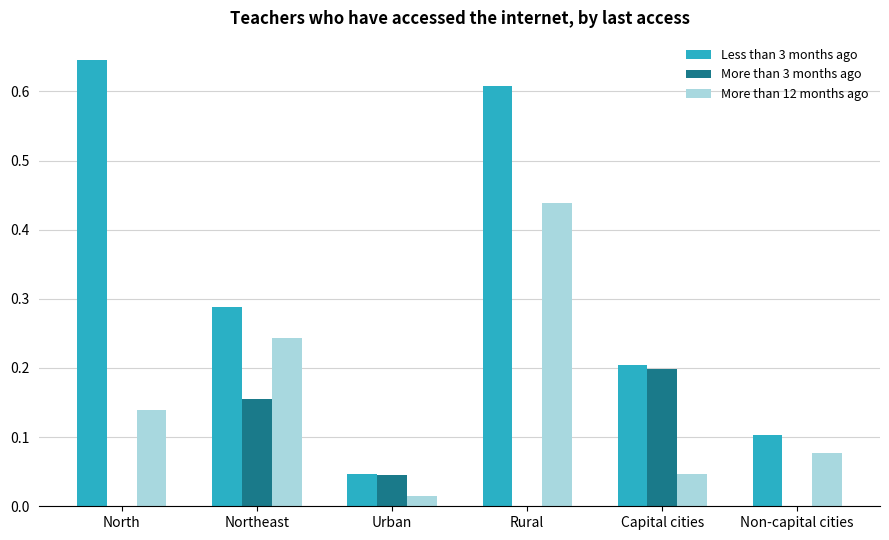

How many distinct data groups are displayed?

3